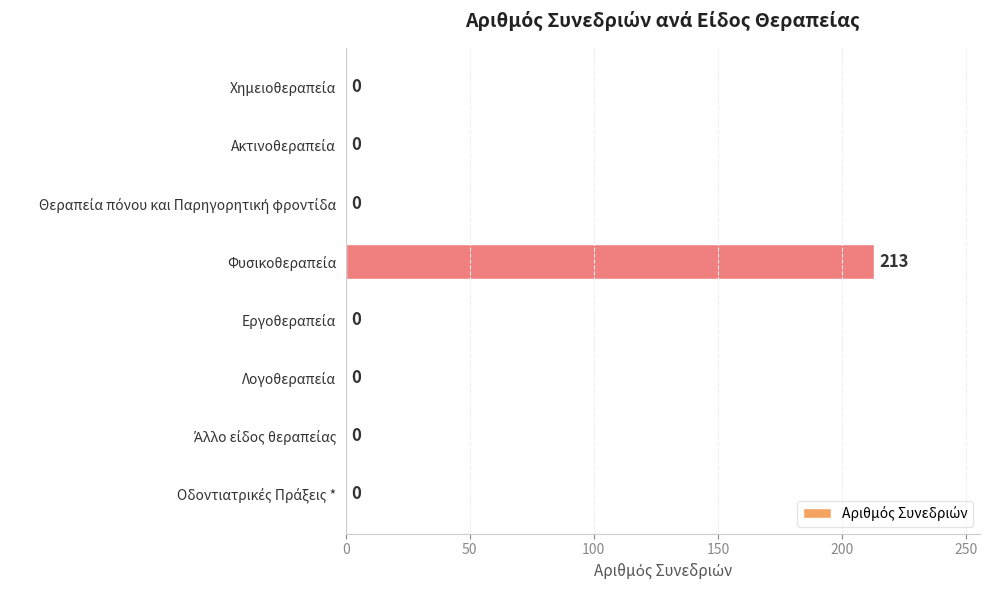

What is the greatest value displayed?

213